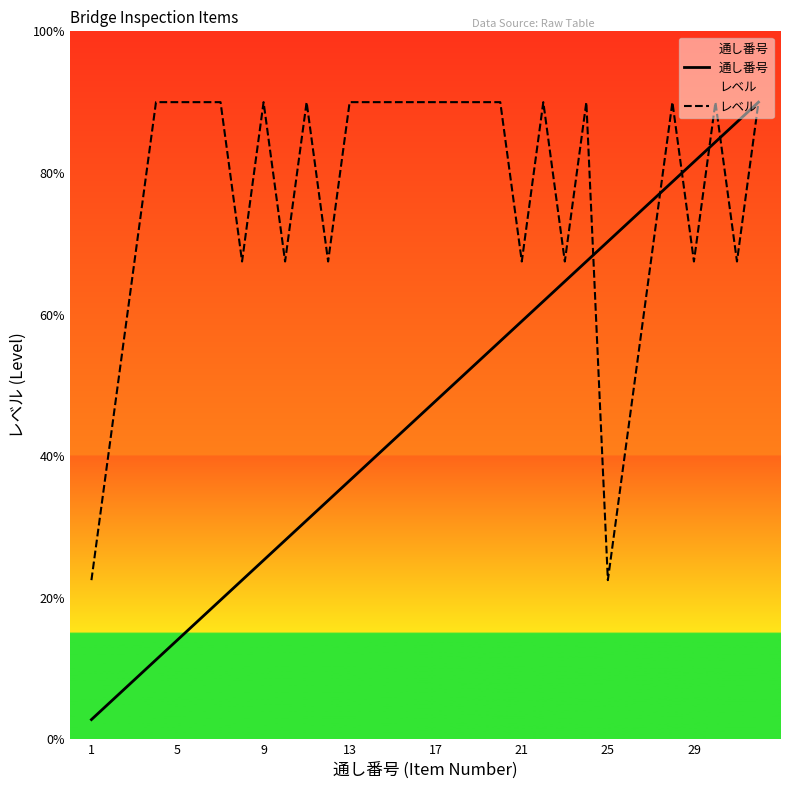

Does the chart display data point markers on the line(s)?

No